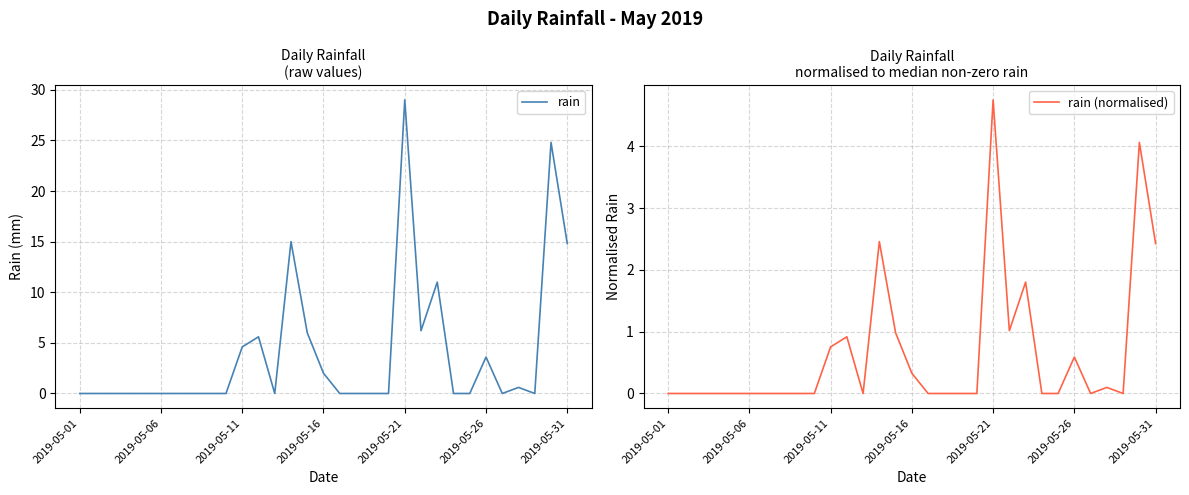

The rain series shows 0.0 at 12. True or false?

True